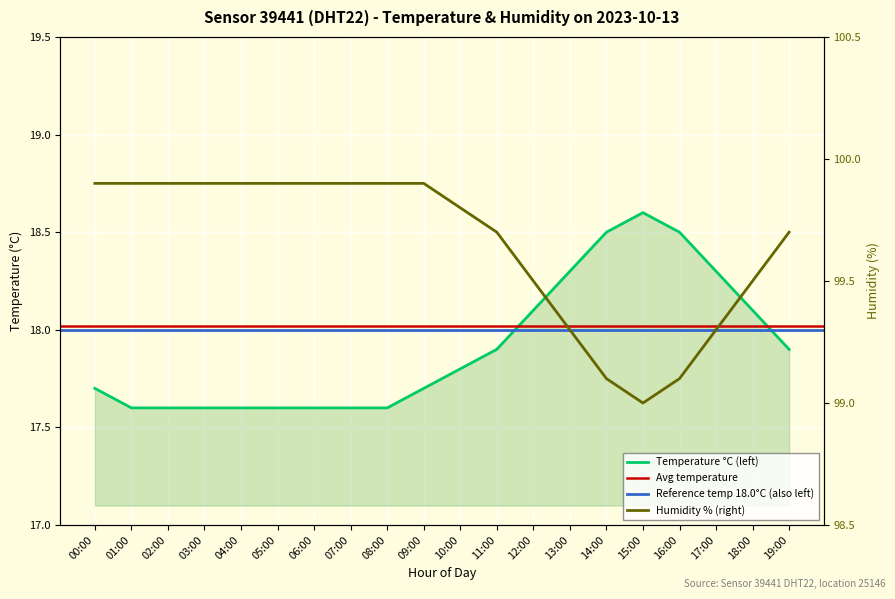

At which category does the chart reach its peak across all series?

00:00